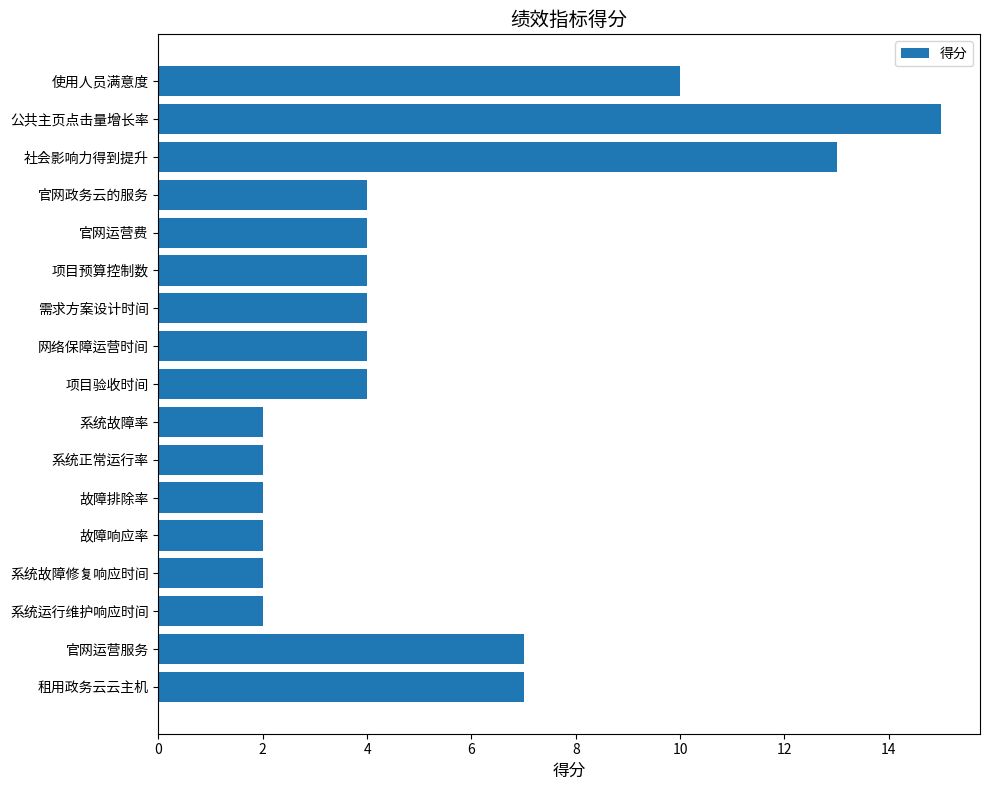

Reading bottom to top, what are all the values shown in this chart?

7	7	2	2	2	2	2	2	4	4	4	4	4	4	13	15	10